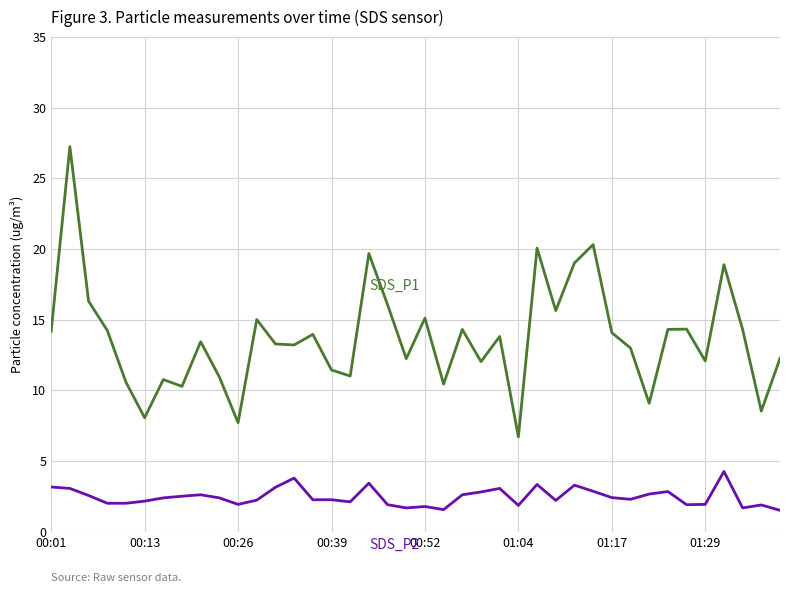

What is the greatest value displayed?

27.2